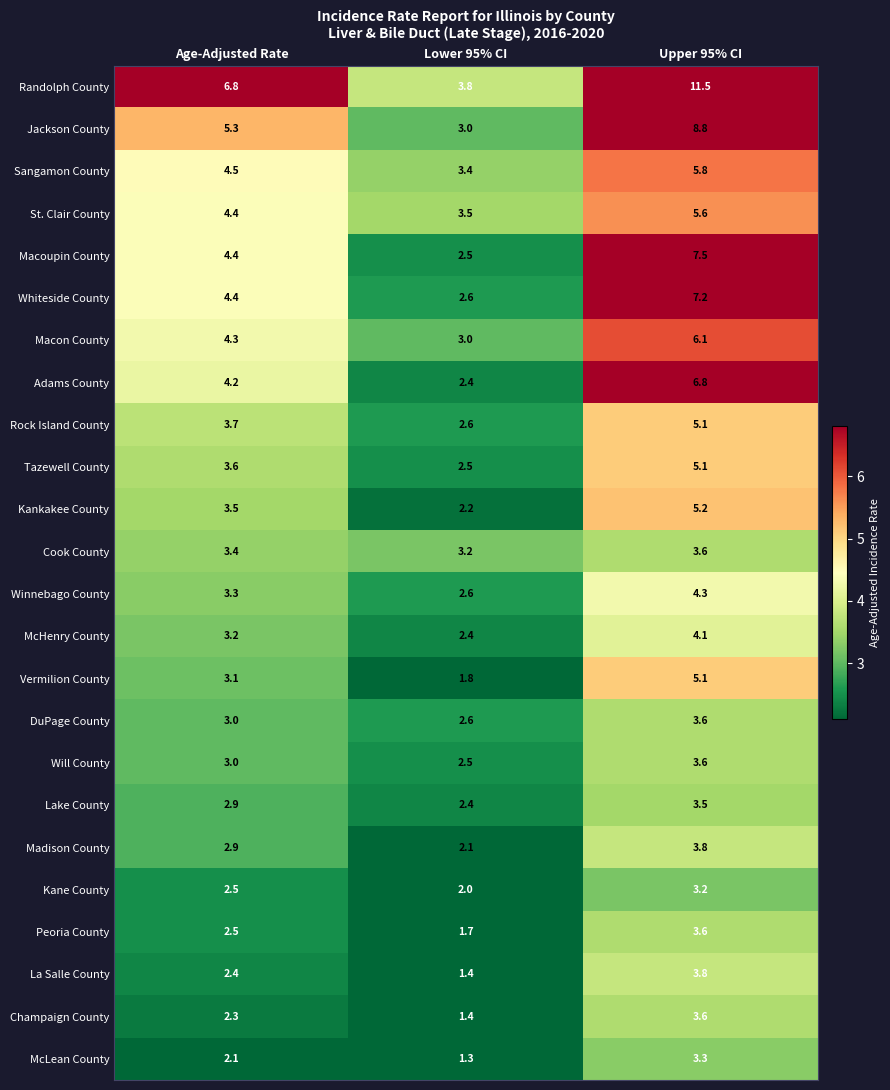

What is the difference between the Jackson County values at Lower 95% CI and Age-Adjusted Rate?

2.3